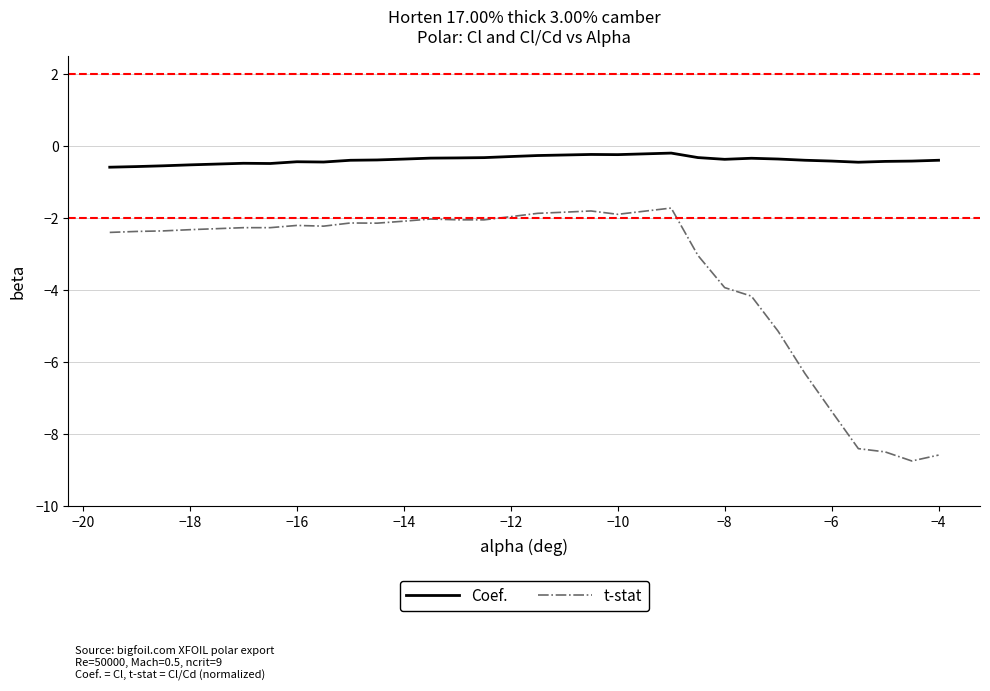

What is the difference between the second highest and second lowest values in the t-stat series?

6.8